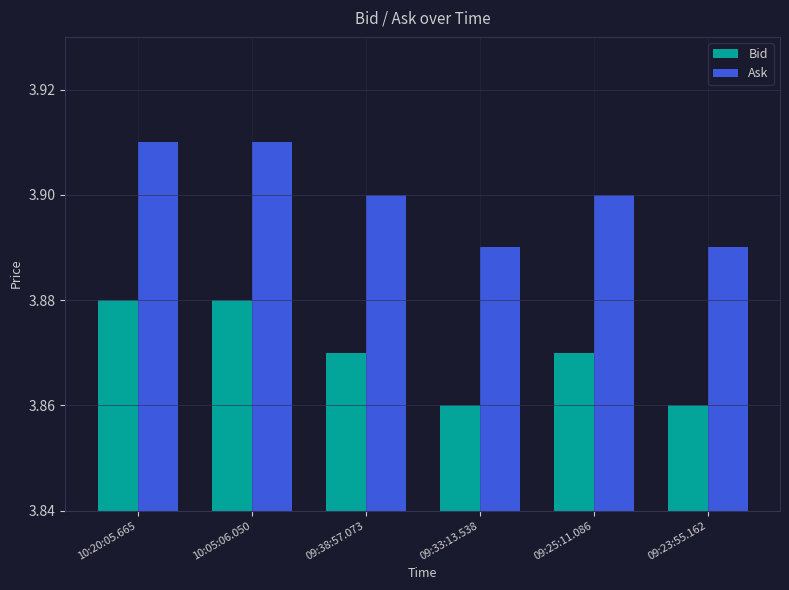

How many bars are there in total?

12